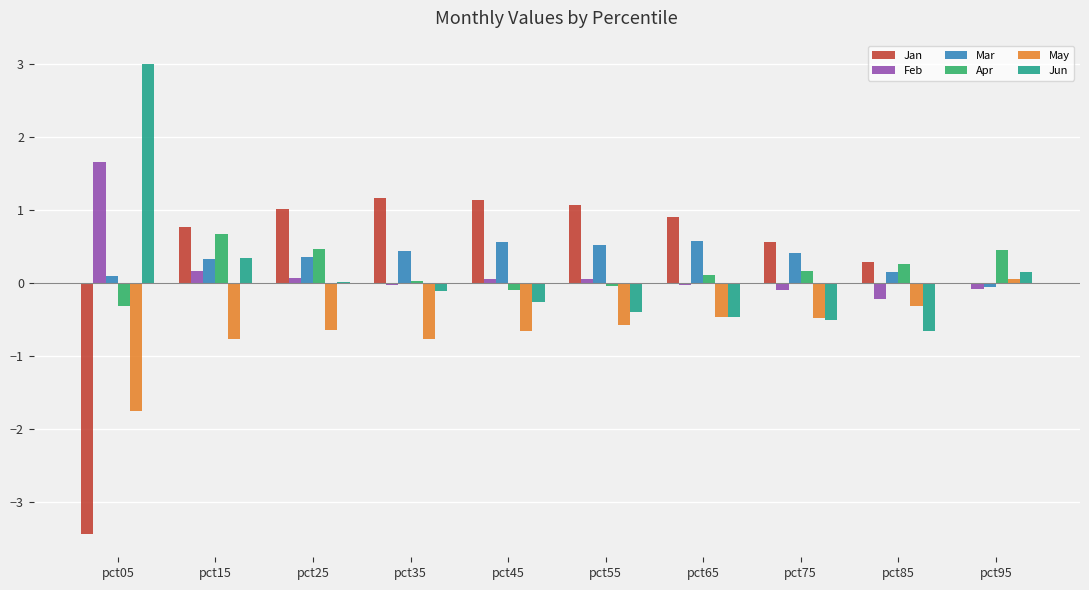

Which series has the largest range (max minus min)?

Jan